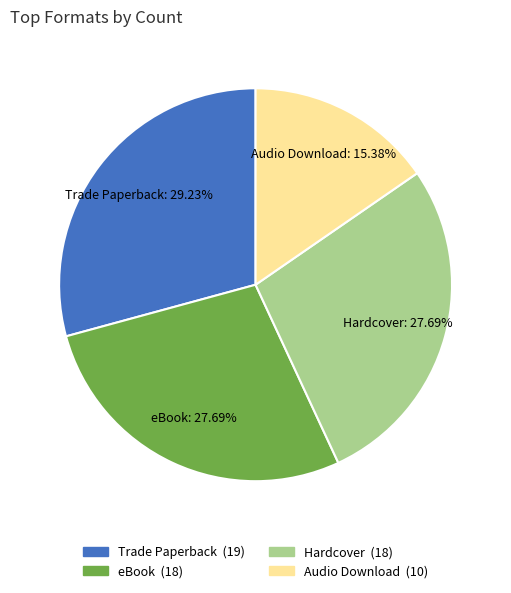

To the nearest percent, what is the combined percentage of eBook and Trade Paperback?

57%